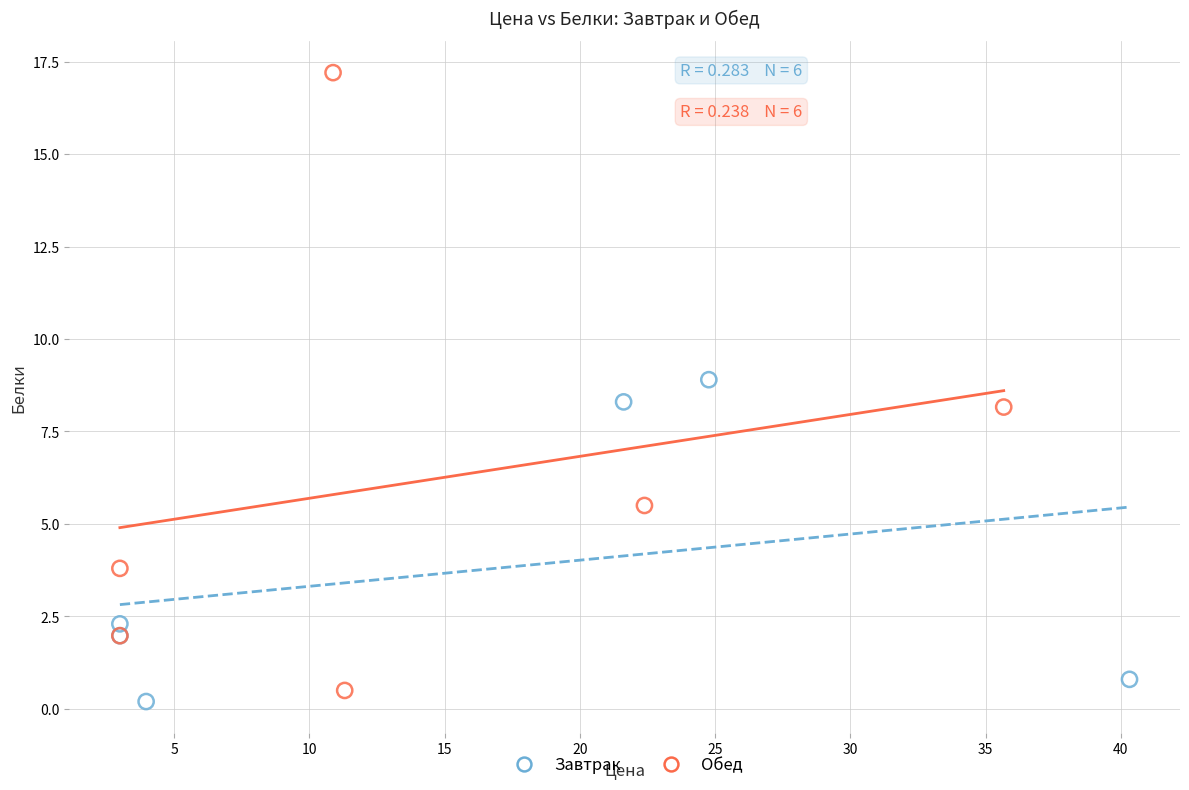

Which series reaches the minimum Y coordinate?

Завтрак